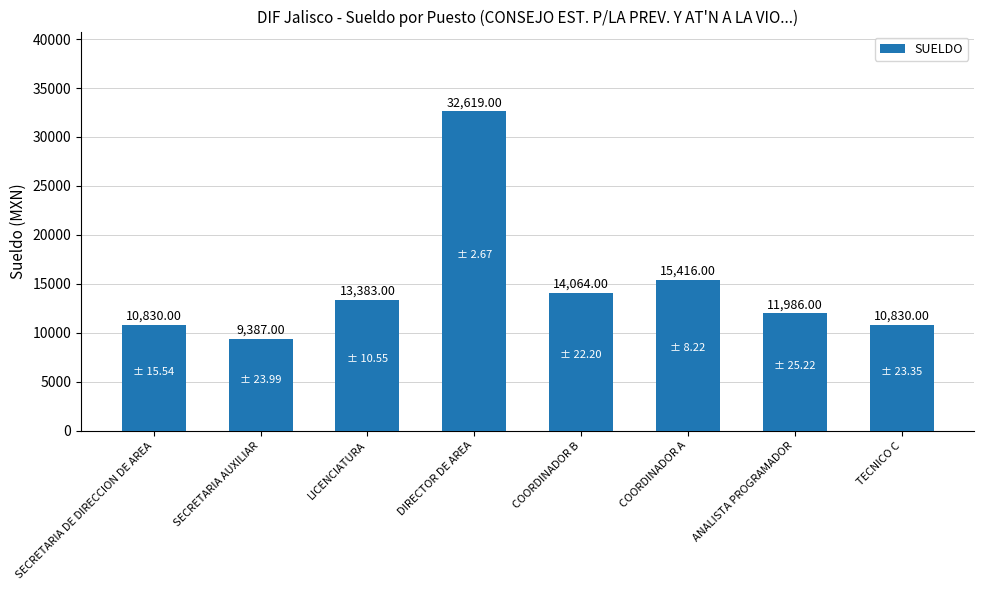

Reading right to left, extract all data points from this chart.

10830	11986	15416	14064	32619	13383	9387	10830